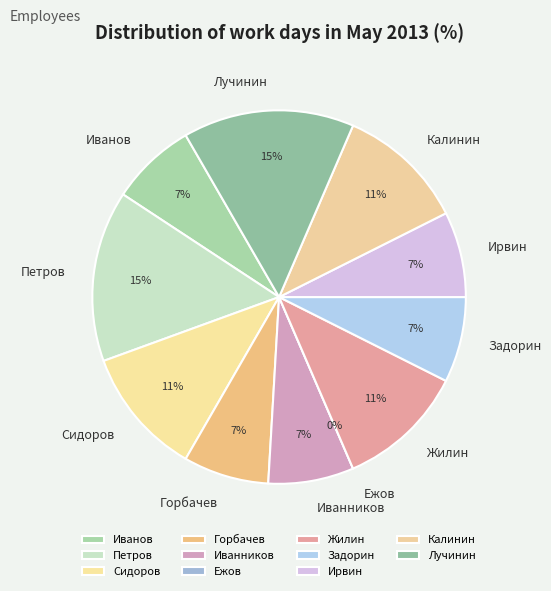

To the nearest percent, what is the combined percentage of Задорин and Жилин?

19%